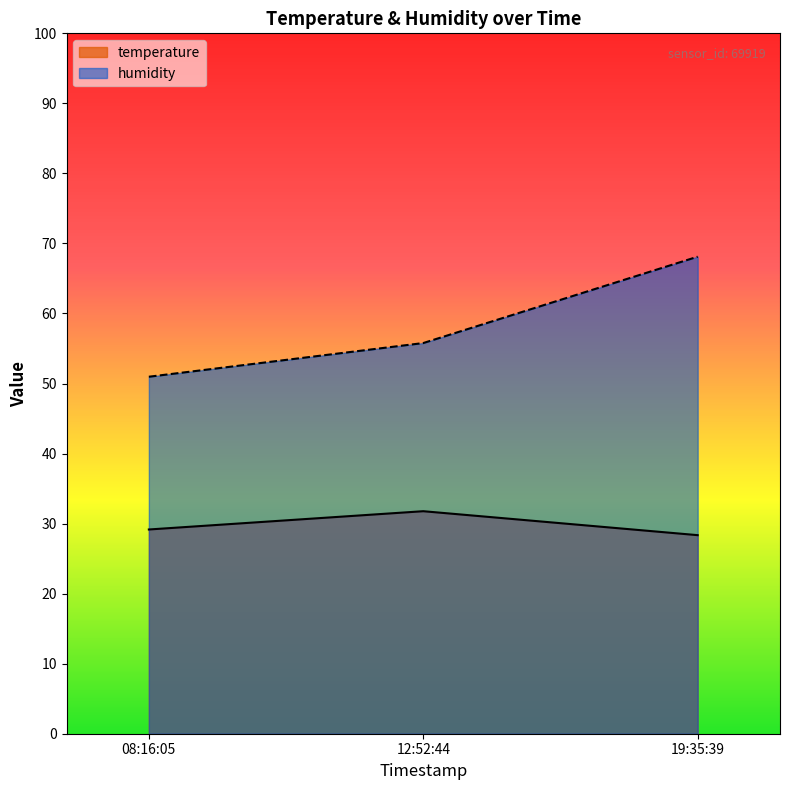

Reading left to right, transcribe all the data shown in this chart.

temperature: 29.2	31.8	28.4
humidity: 51.0	55.8	68.1